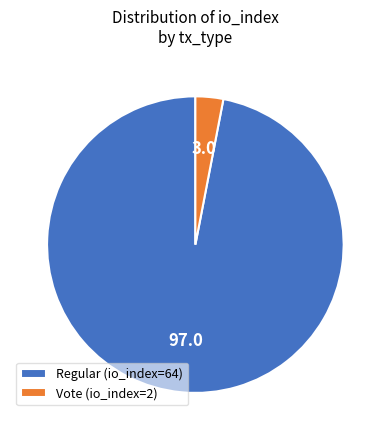

What is the majority slice?

Regular (io_index=64)